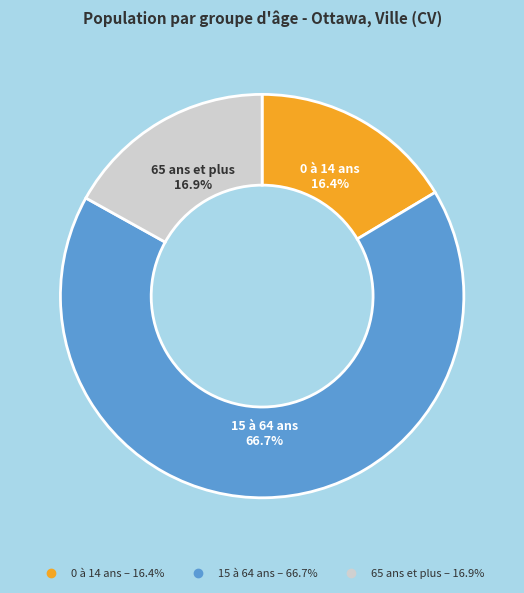

To the nearest percent, what is the difference between the 15 à 64 ans and 0 à 14 ans slice percentages?

50%